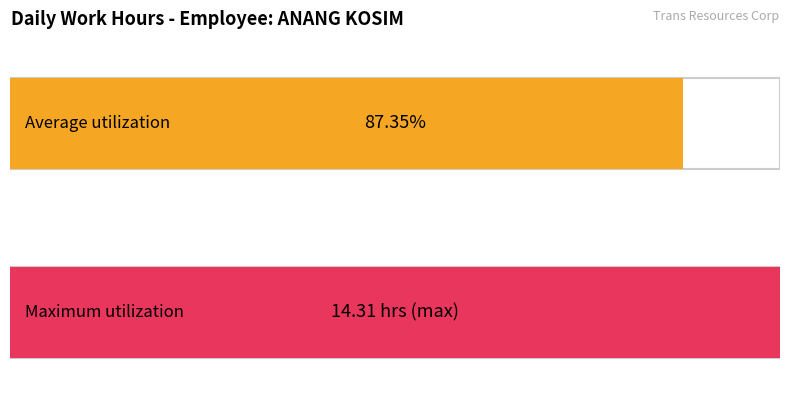

Does the chart contain stacked bars?

No